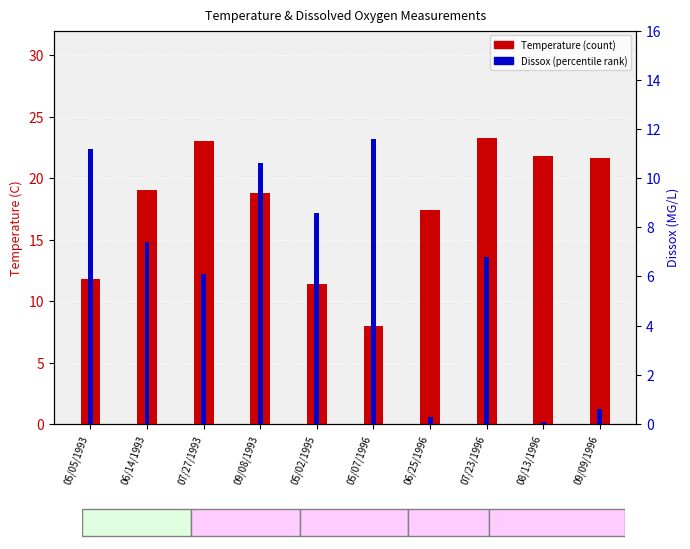

Rank the series at 05/07/1996 from highest to lowest value.

Dissox, Temperature